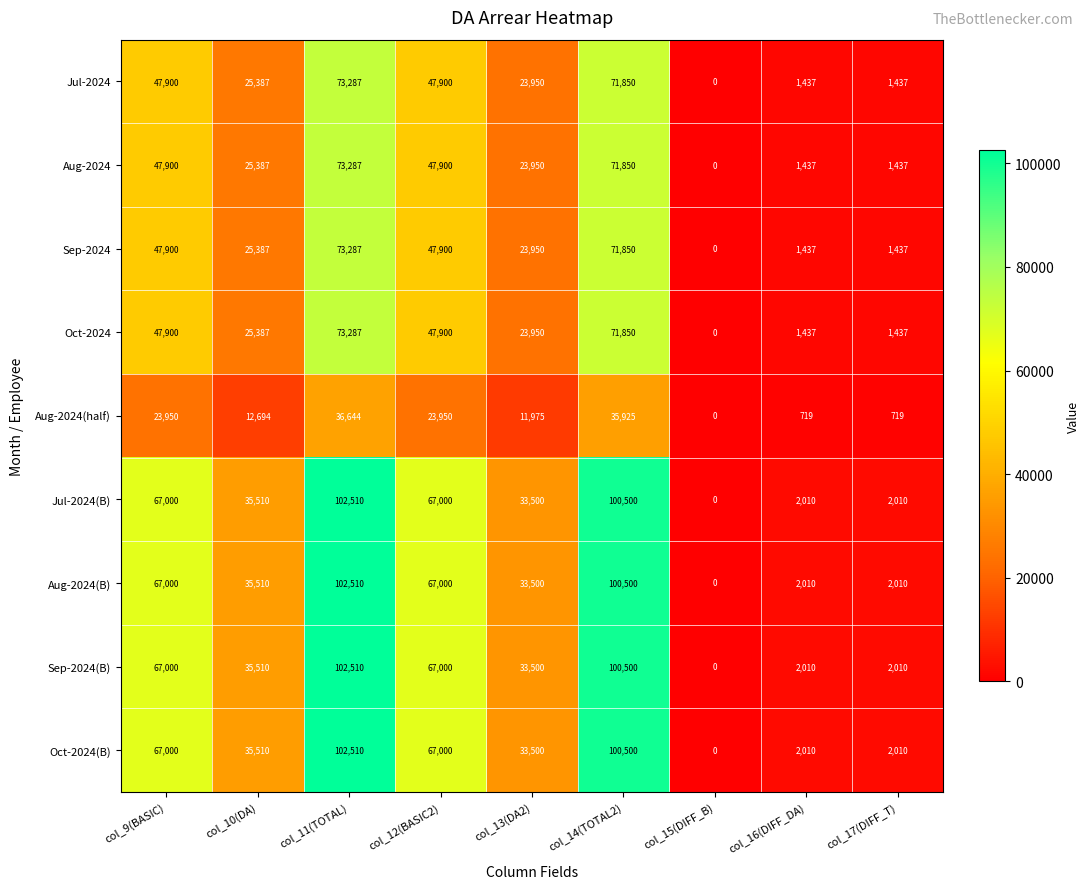

At which label does Aug-2024 reach its peak?

col_11(TOTAL)